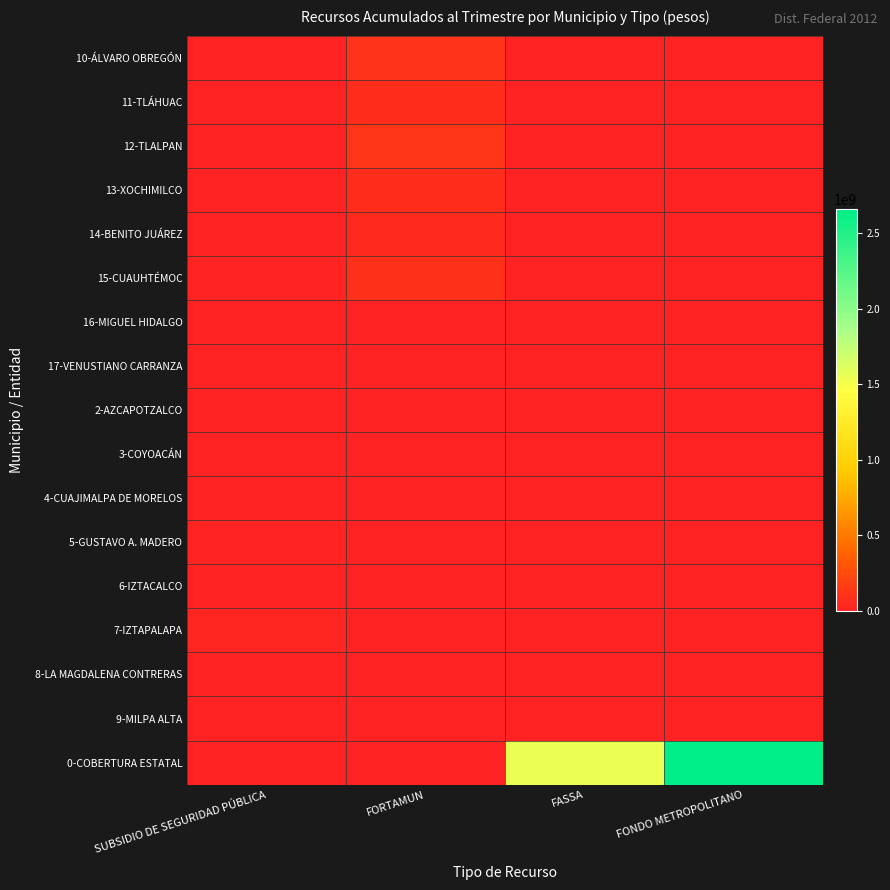

Rank the series by their maximum value, from highest to lowest.

0-COBERTURA ESTATAL, 12-TLALPAN, 10-ÁLVARO OBREGÓN, 15-CUAUHTÉMOC, 13-XOCHIMILCO, 11-TLÁHUAC, 14-BENITO JUÁREZ, 7-IZTAPALAPA, 5-GUSTAVO A. MADERO, 6-IZTACALCO, 17-VENUSTIANO CARRANZA, 16-MIGUEL HIDALGO, 3-COYOACÁN, 2-AZCAPOTZALCO, 4-CUAJIMALPA DE MORELOS, 8-LA MAGDALENA CONTRERAS, 9-MILPA ALTA